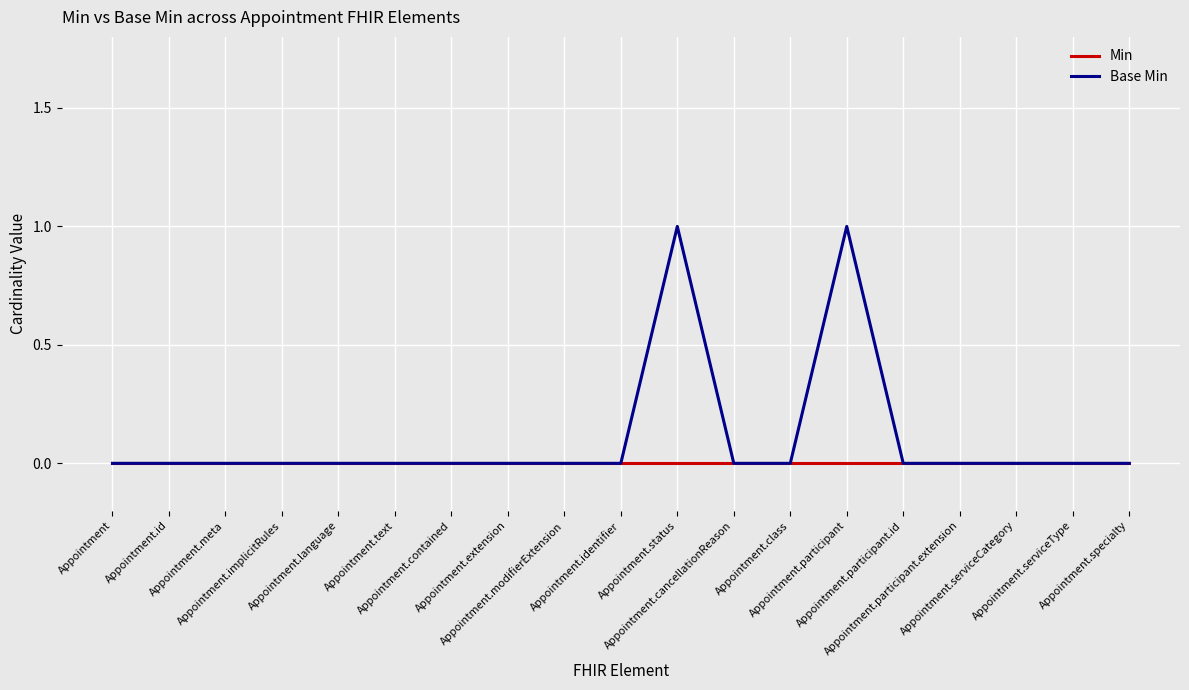

How many lines are shown in the chart?

2